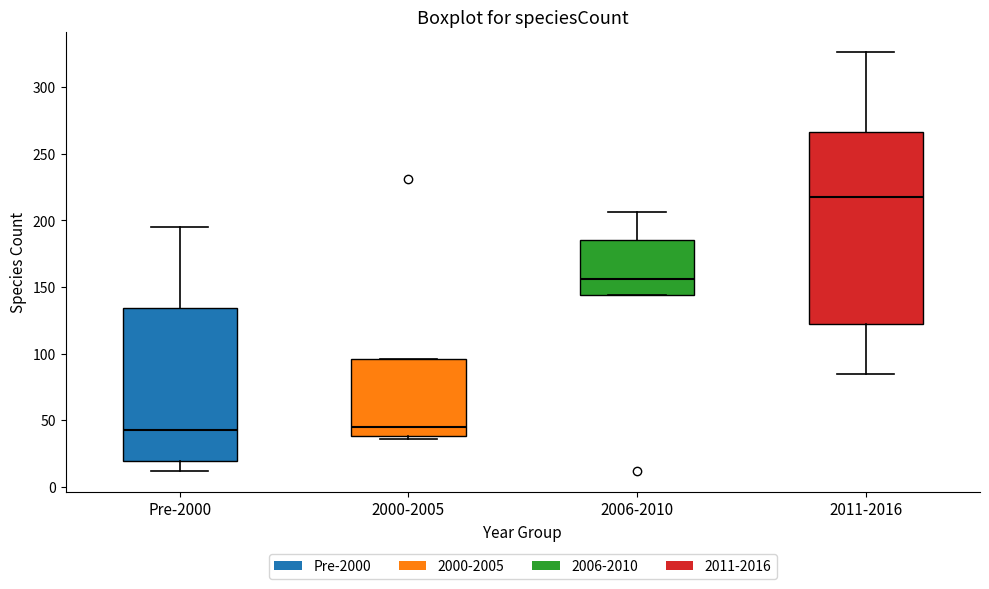

Which box has the highest median line?

2011-2016